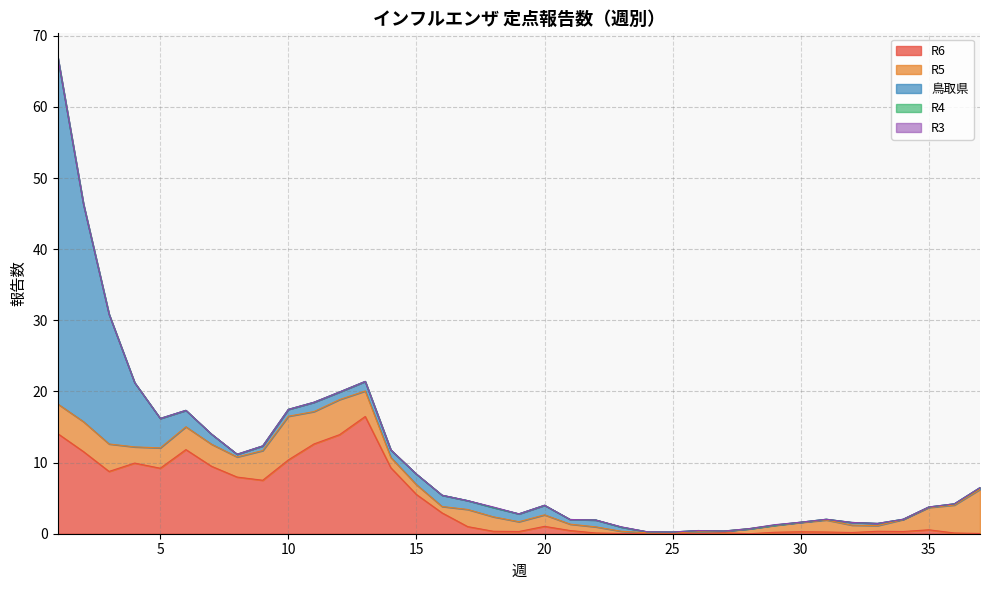

Which series changed the most between 22 and 33?

鳥取県